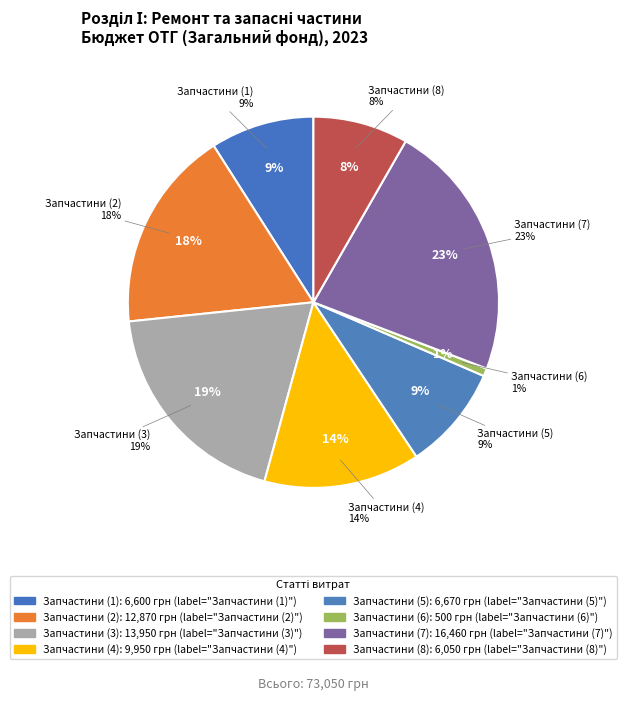

To the nearest percent, what portion does Забезпечення запасними частинами (2) represent?

18%